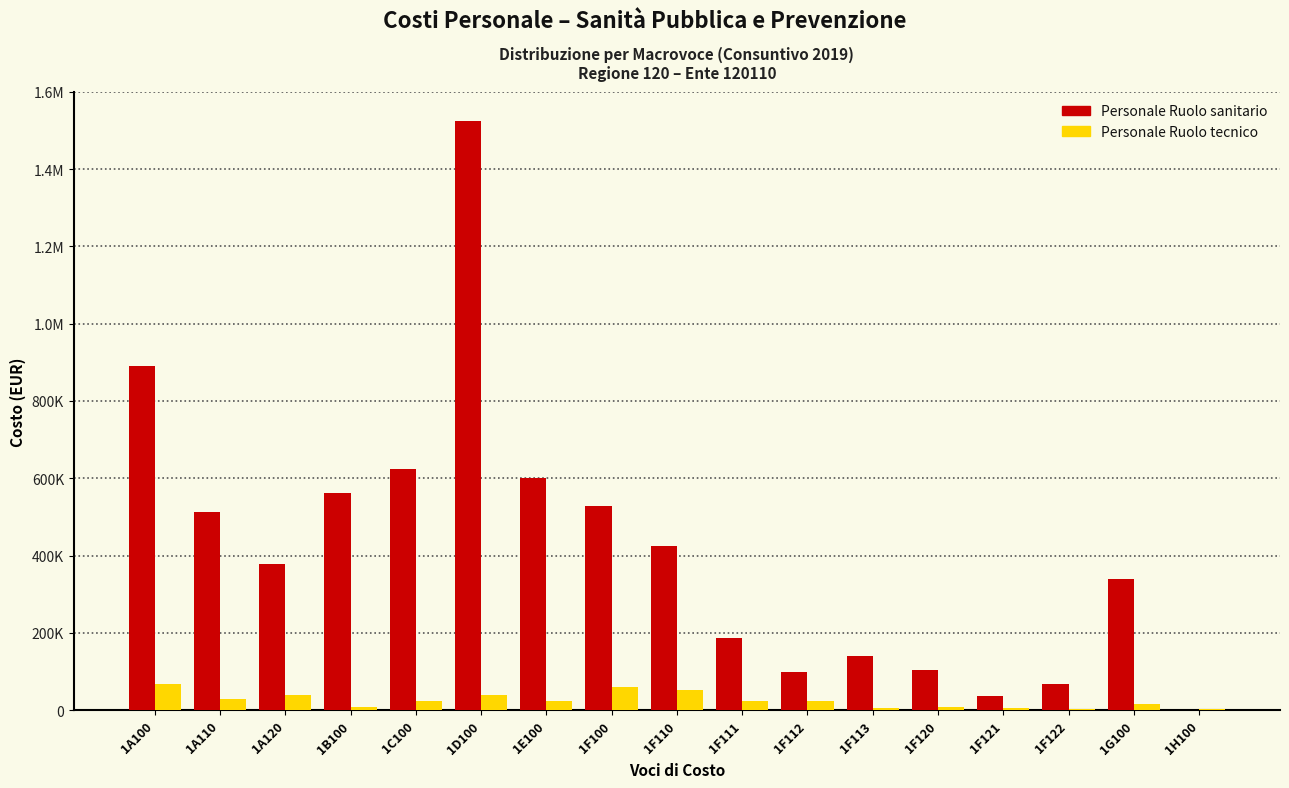

What are all the series names shown in the legend?

Personale Ruolo sanitario, Personale Ruolo tecnico